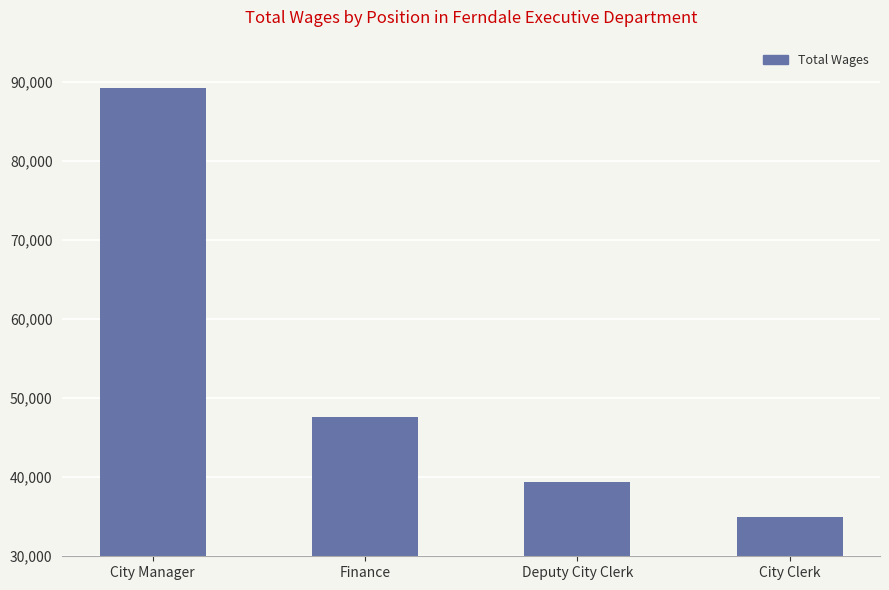

At which category does the chart reach its peak across all series?

City Manager